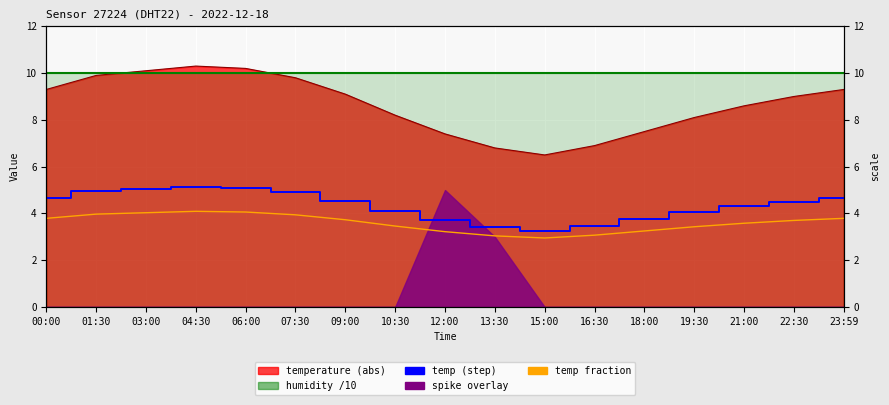

The temp (step) series shows 4.9 at 07:30. True or false?

True